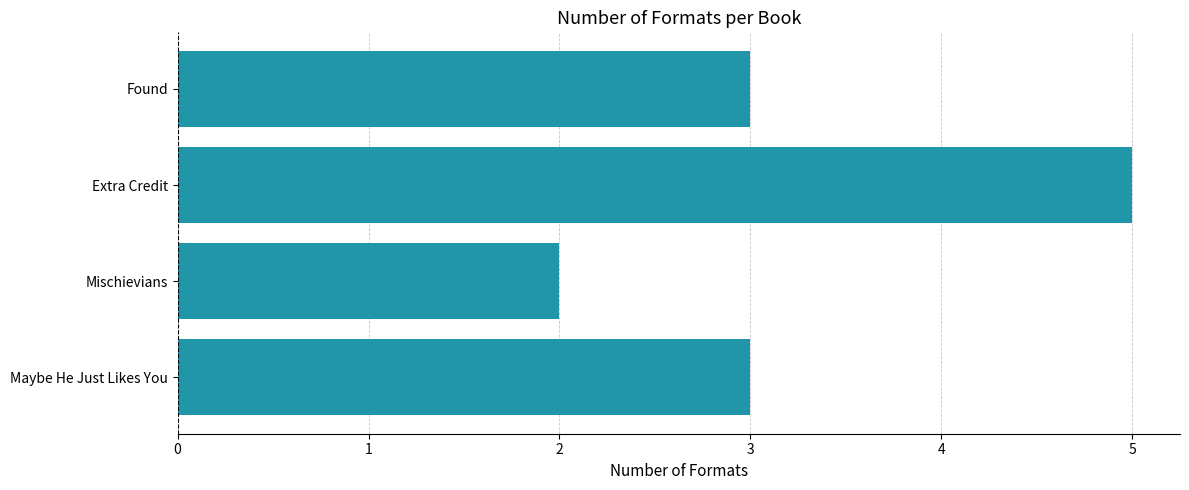

How many categories are shown in the chart?

4